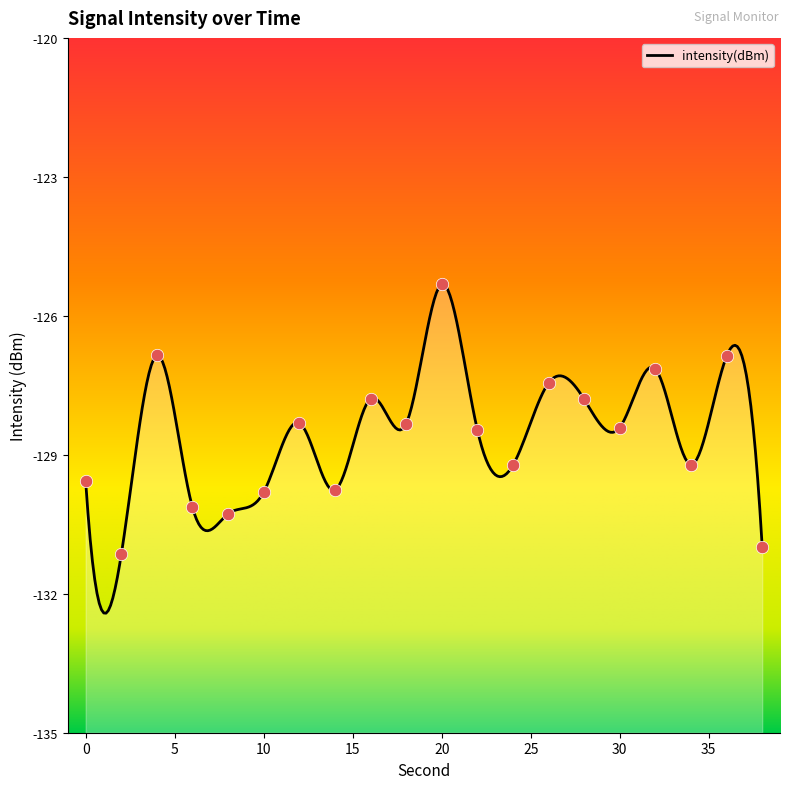

Which has a higher value, 14 or 22?

22